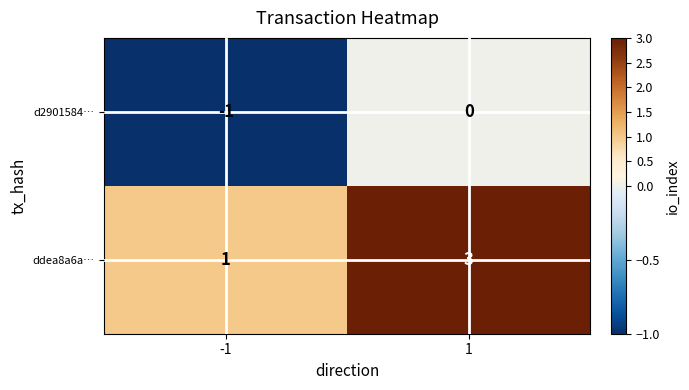

Which label corresponds to the largest value in the chart?

1